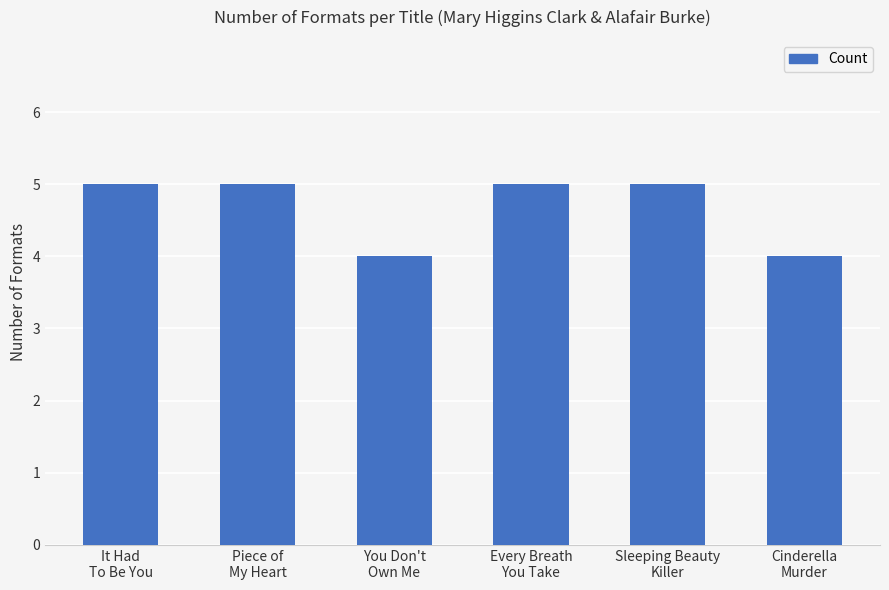

What is the smallest value displayed?

4